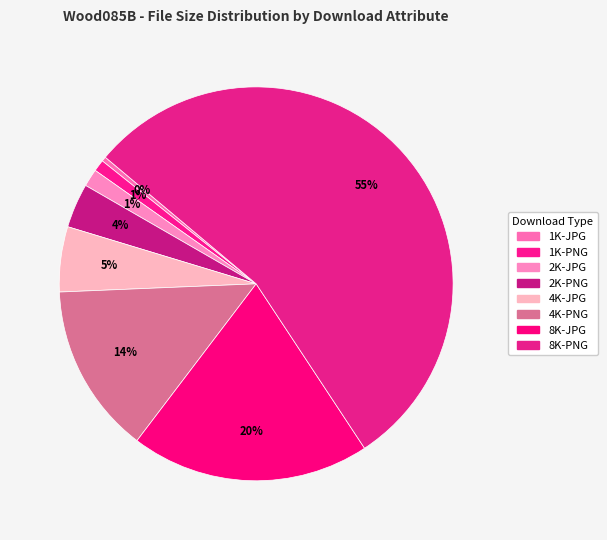

Count the number of slices in the pie.

8